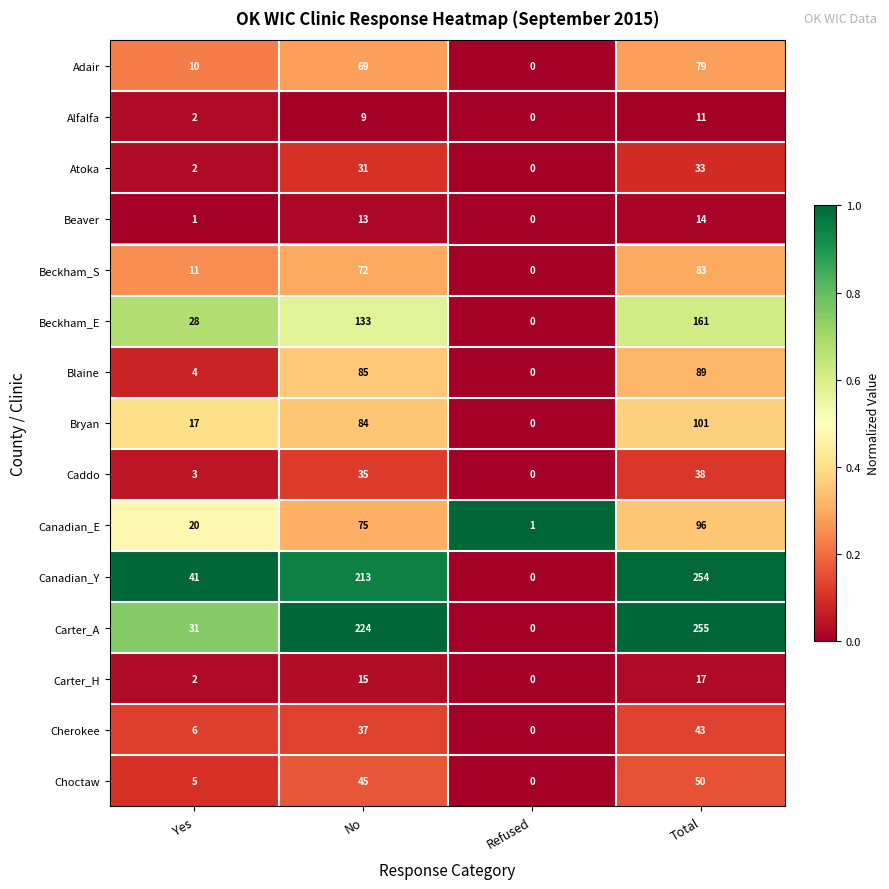

Count the number of data series in this chart.

15